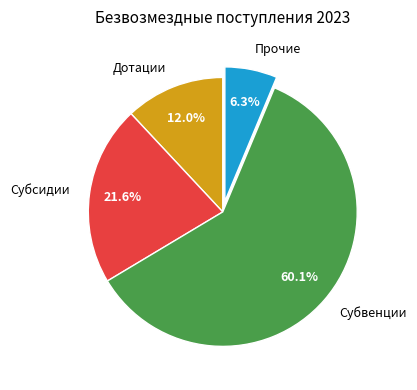

Count the number of slices in the pie.

4